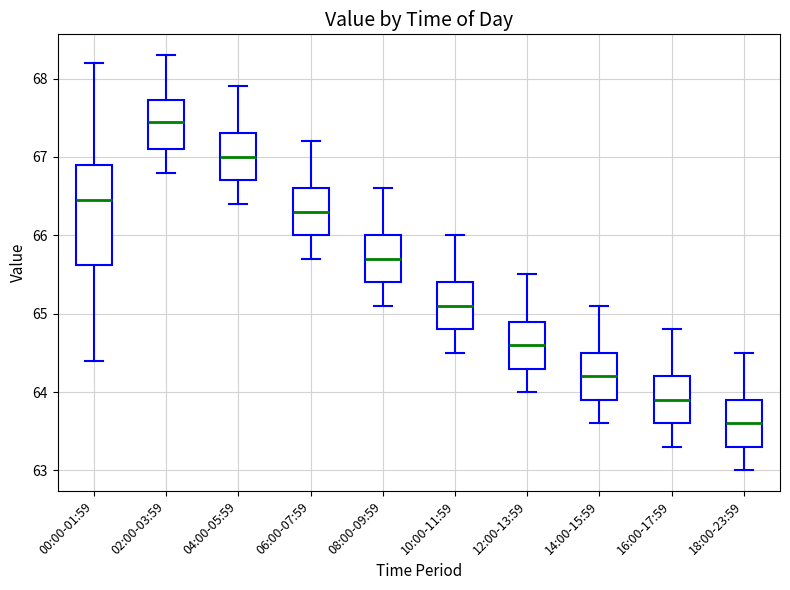

Which box is the tallest, from its lower edge to its upper edge?

00:00-01:59